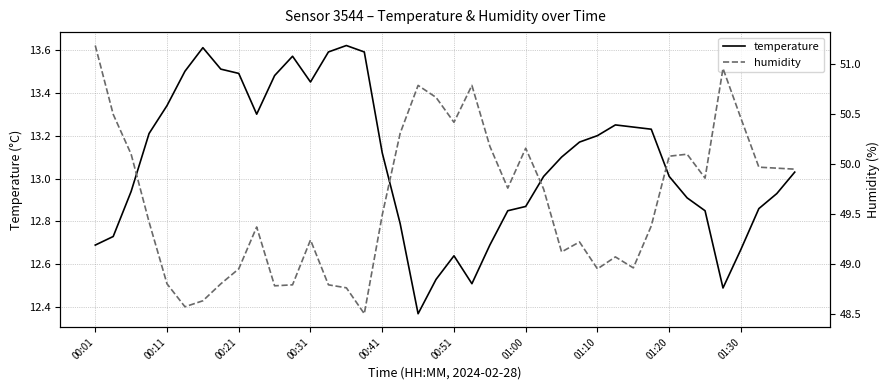

Rank the series at 15 from highest to lowest value.

humidity, temperature